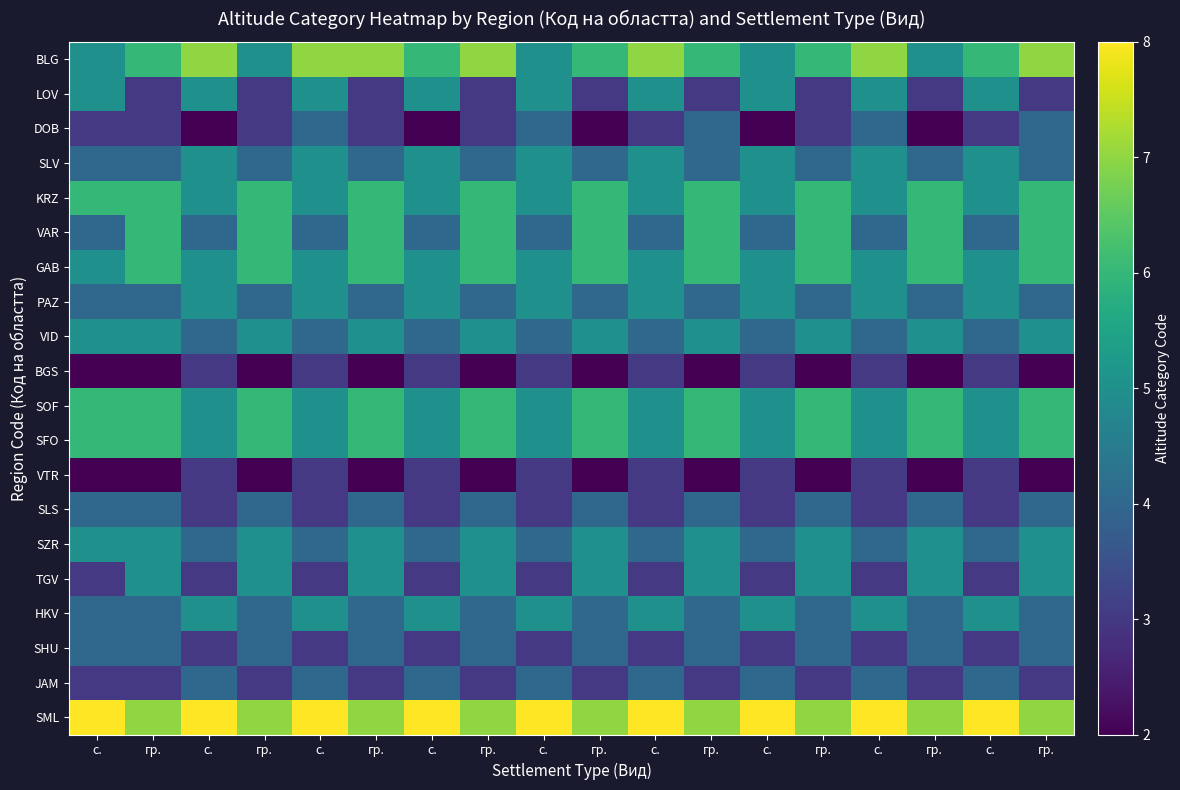

At с., list the series in order from largest to smallest.

SML, KRZ, SOF, SFO, BLG, LOV, GAB, VID, SZR, SLV, VAR, PAZ, SLS, HKV, SHU, DOB, TGV, JAM, BGS, VTR